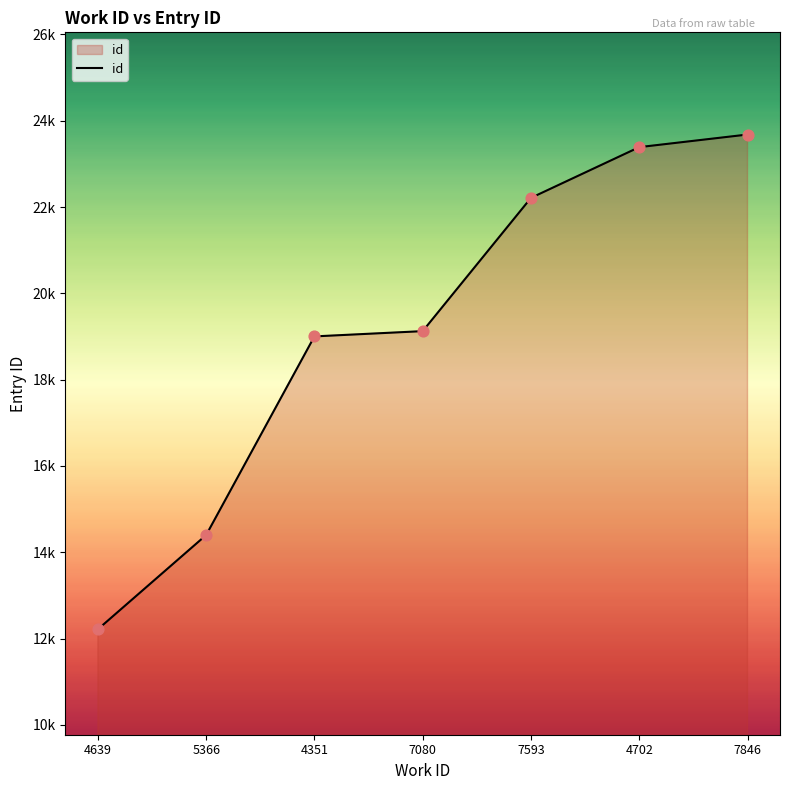

Which has a higher value, 7080 or 4702?

4702